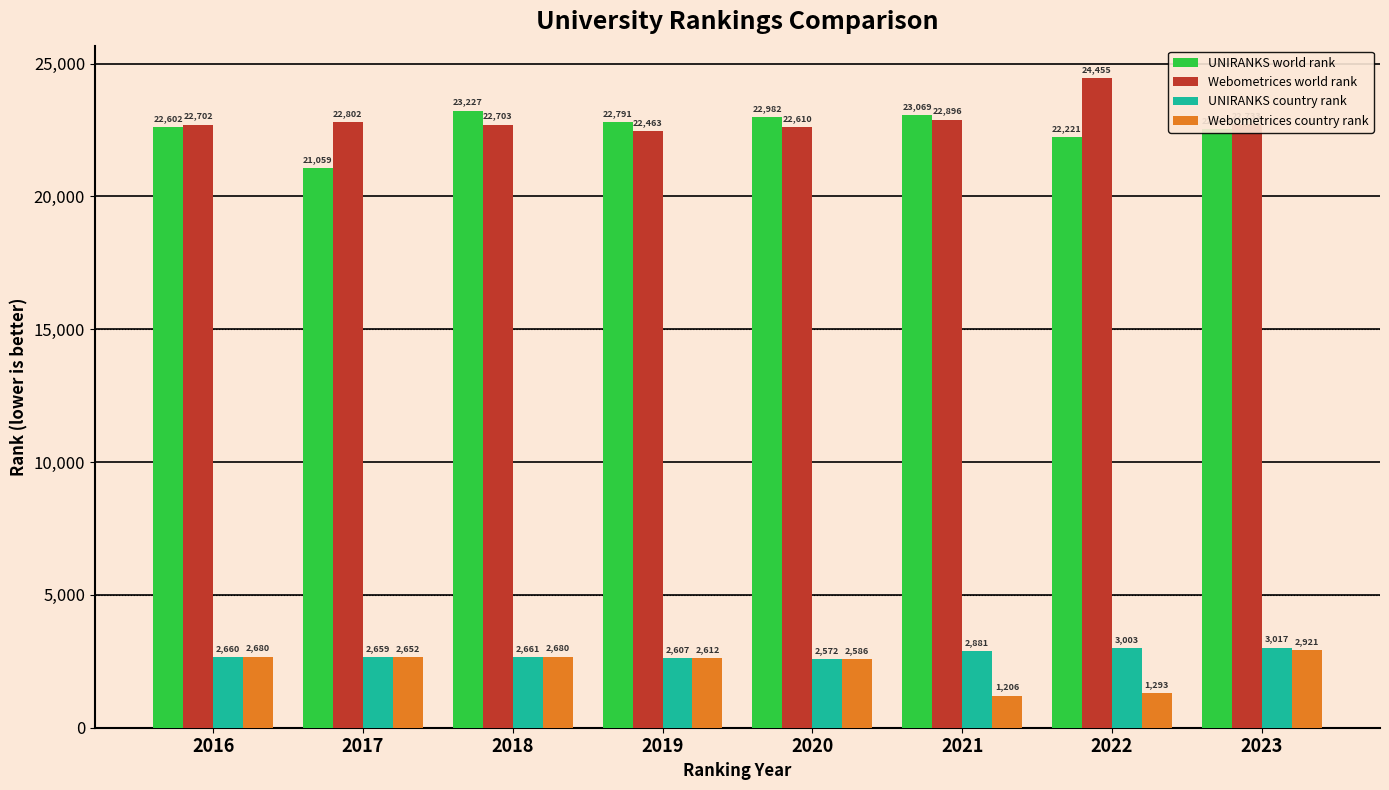

At which category is the sum across all series the highest?

2018